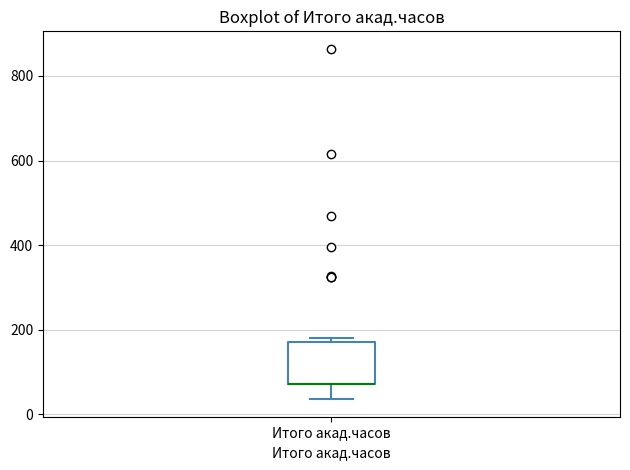

Transcribe this box plot: give where the median line is, the range the box spans, and where the two whiskers end, as read against the y-axis. The values are not printed on the chart, so give them approximately, as read against the axis.

median 80 (drawn on the box's lower edge), box 80 to 180, whiskers 40 to 180 (just above the box's upper edge)